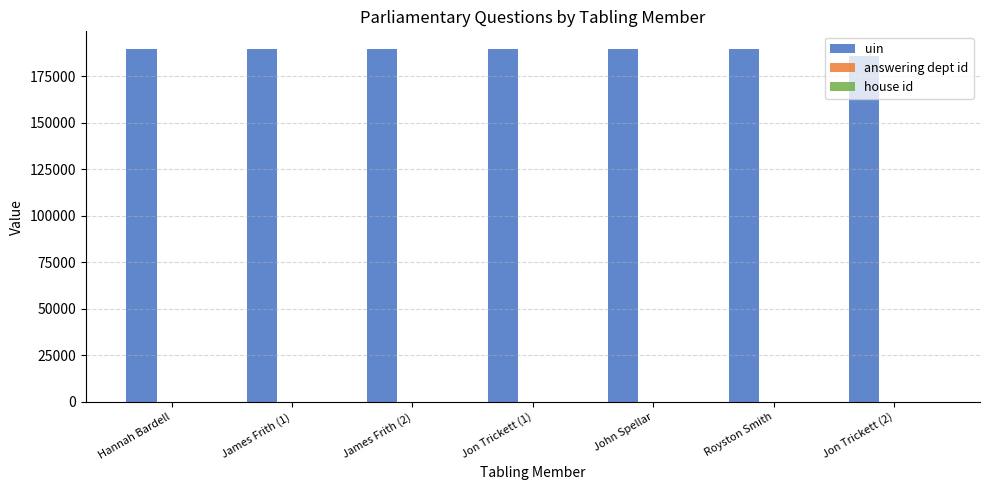

What is the greatest value displayed?

189799